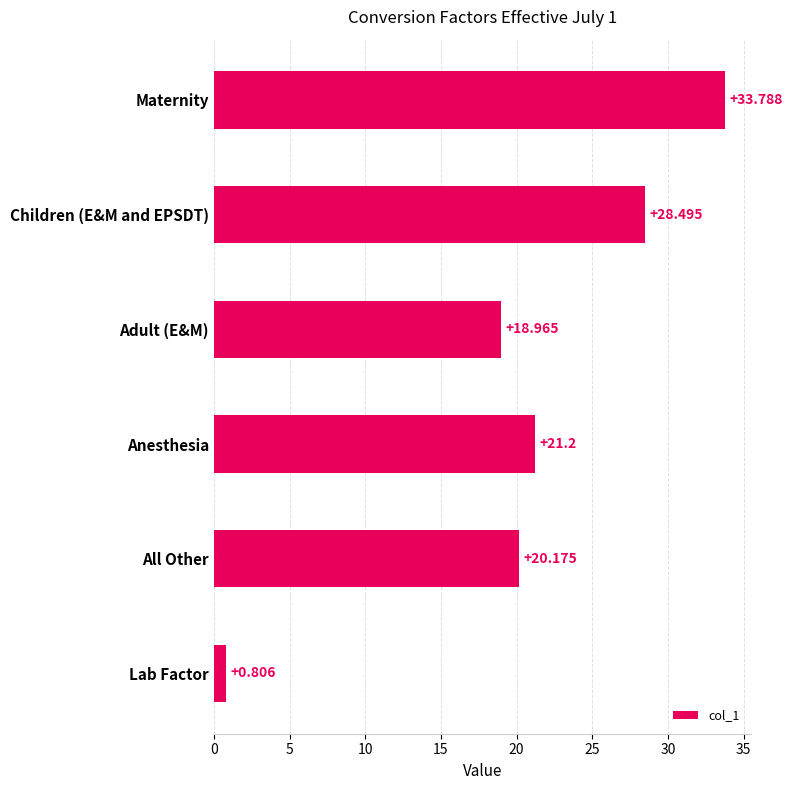

Which label corresponds to the largest value in the chart?

Maternity